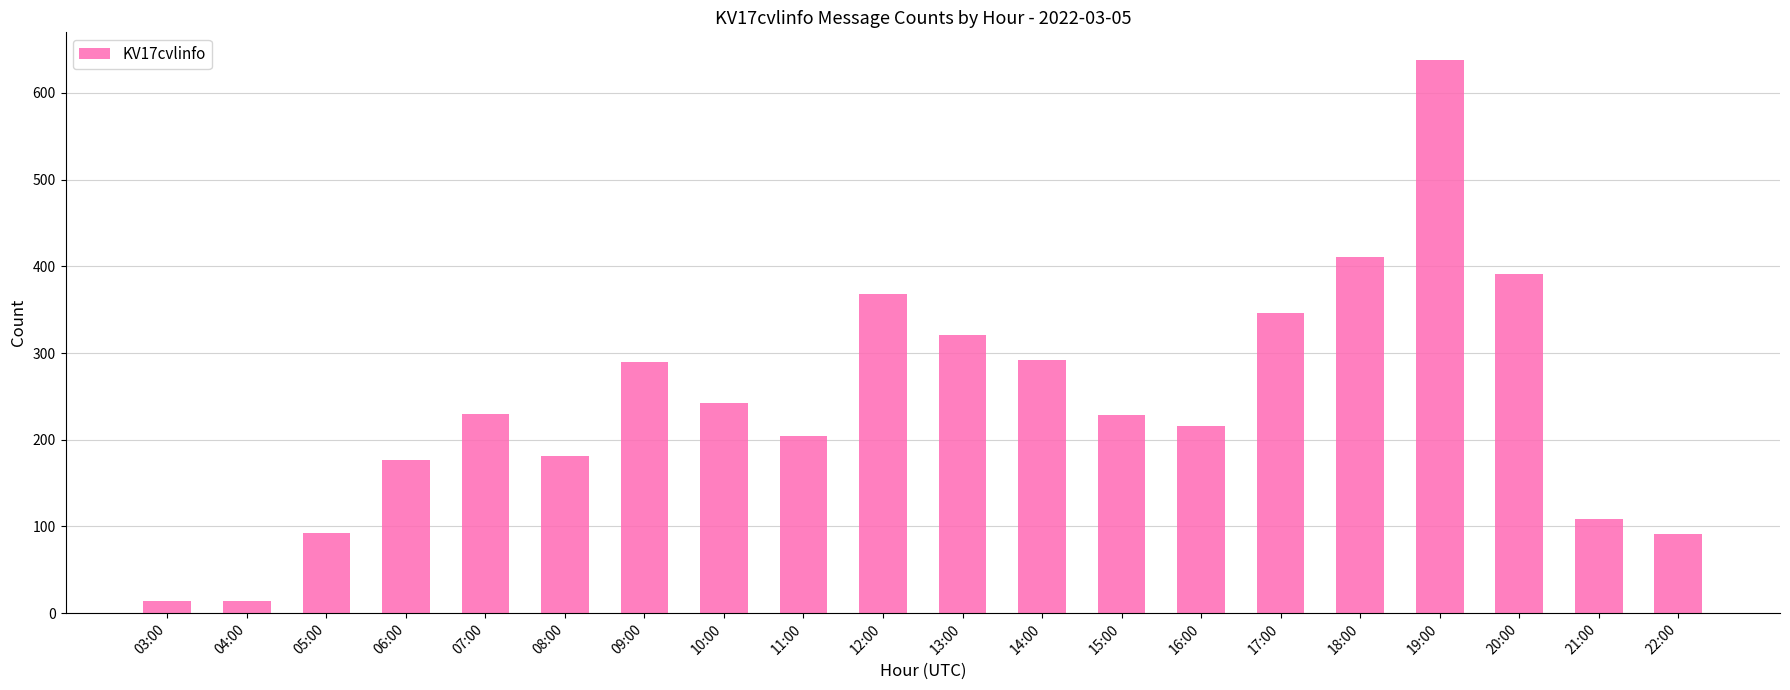

How many bars are there in total?

20